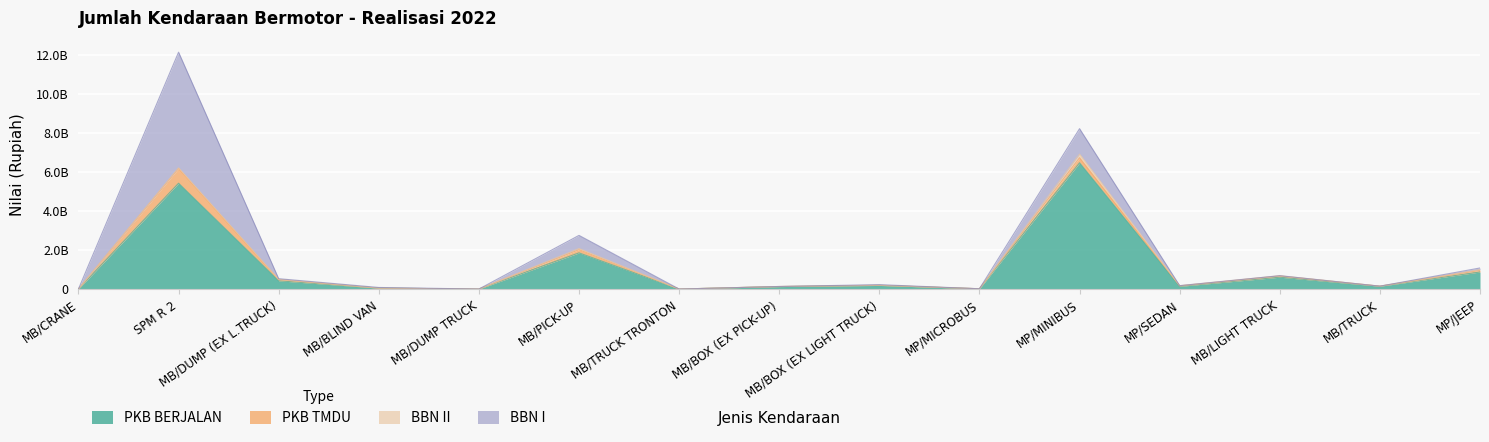

What is the label of the 8th point from the left?

MB/BOX (EX PICK-UP)